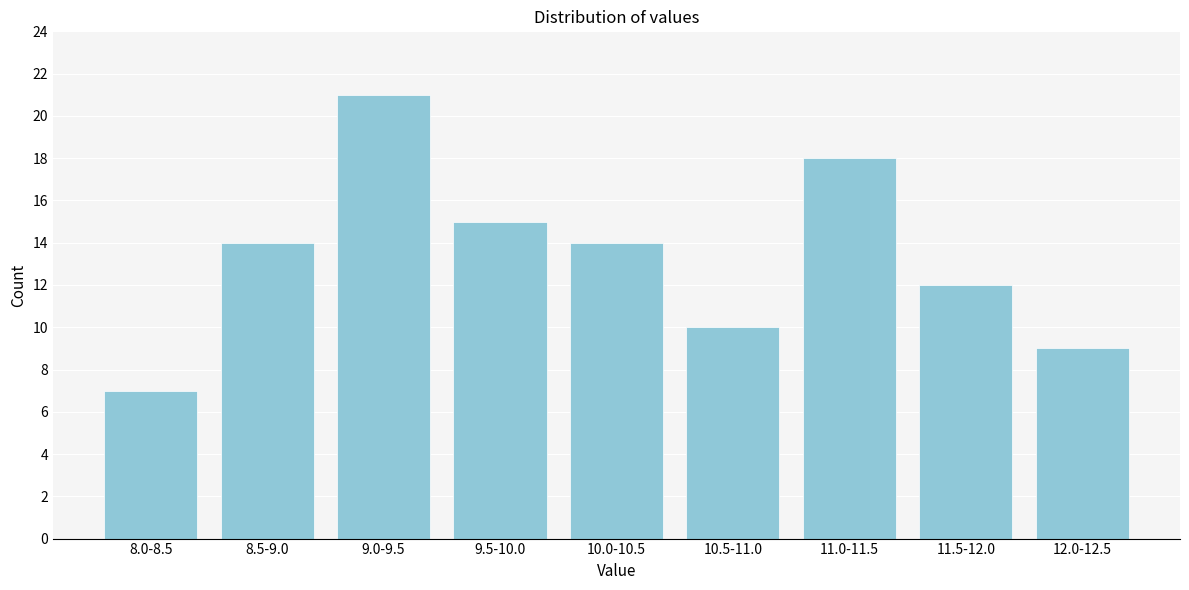

Reading right to left, list all the values displayed in this chart.

12.0-12.5=9	11.5-12.0=12	11.0-11.5=18	10.5-11.0=10	10.0-10.5=14	9.5-10.0=15	9.0-9.5=21	8.5-9.0=14	8.0-8.5=7